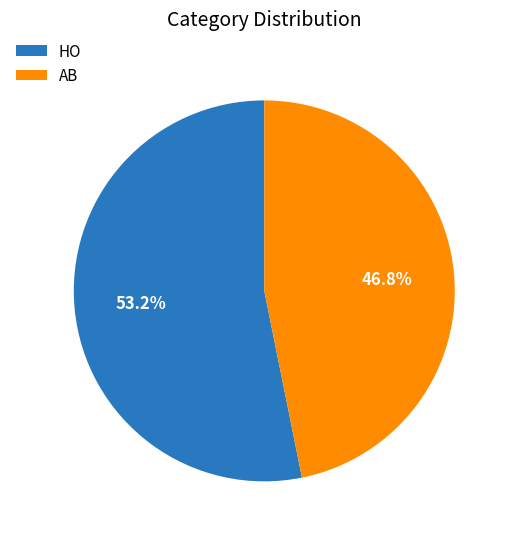

What percentage is the AB slice, to the nearest percent?

47%